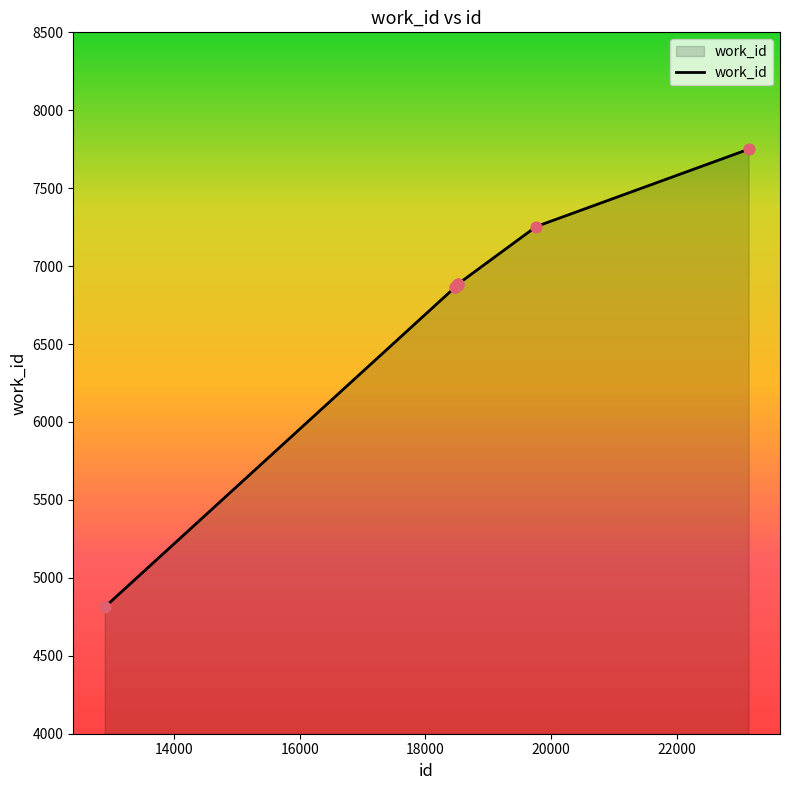

What is the smallest value displayed?

4812